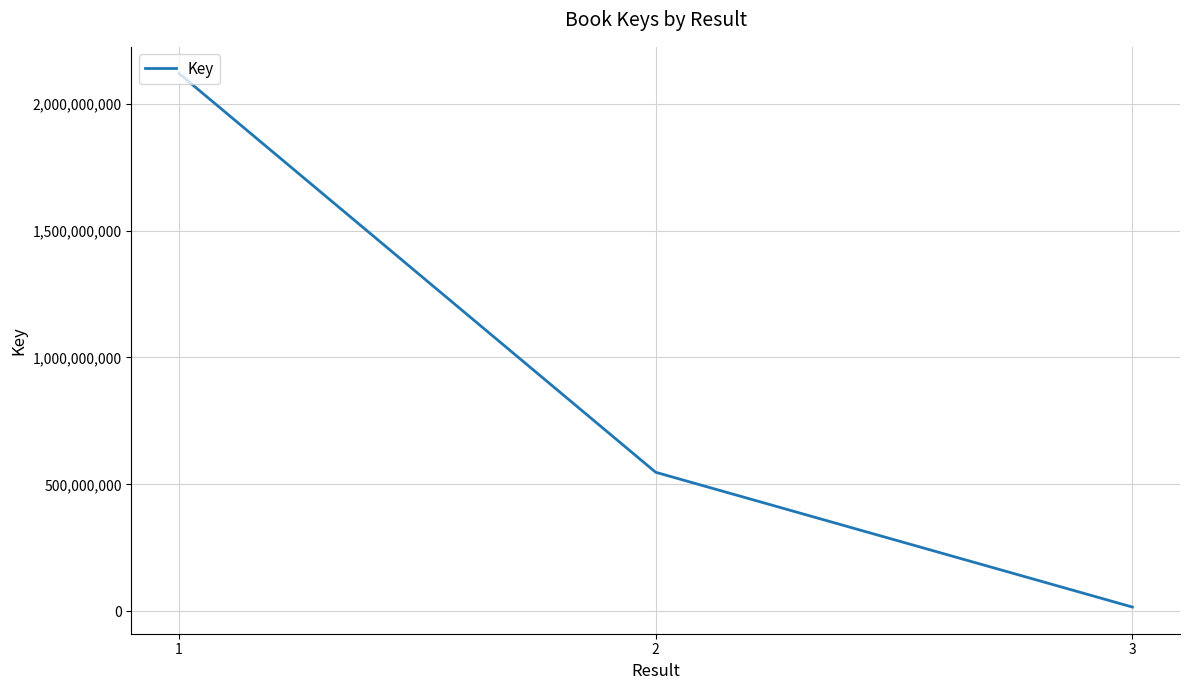

List the labels in order of value, smallest first.

3, 2, 1